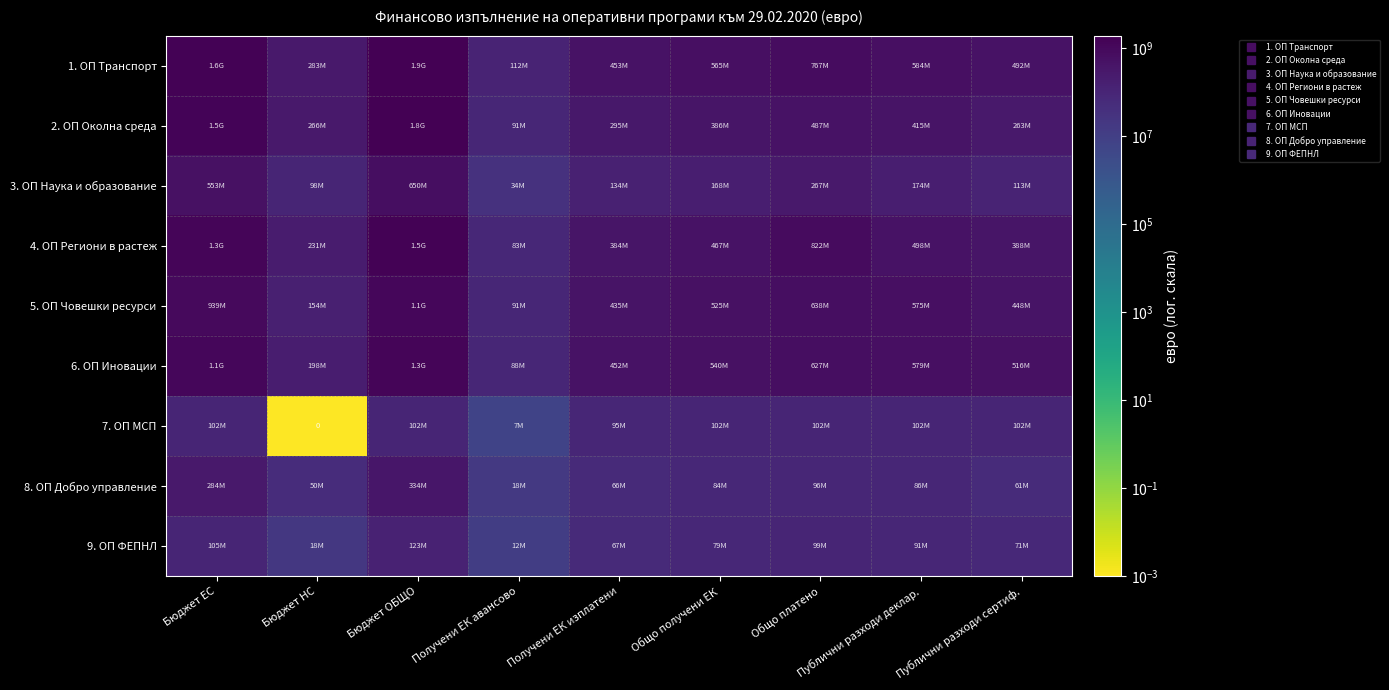

True or false: 8. ОП Добро управление has a value of 24991348.0 at Бюджет НС.

False